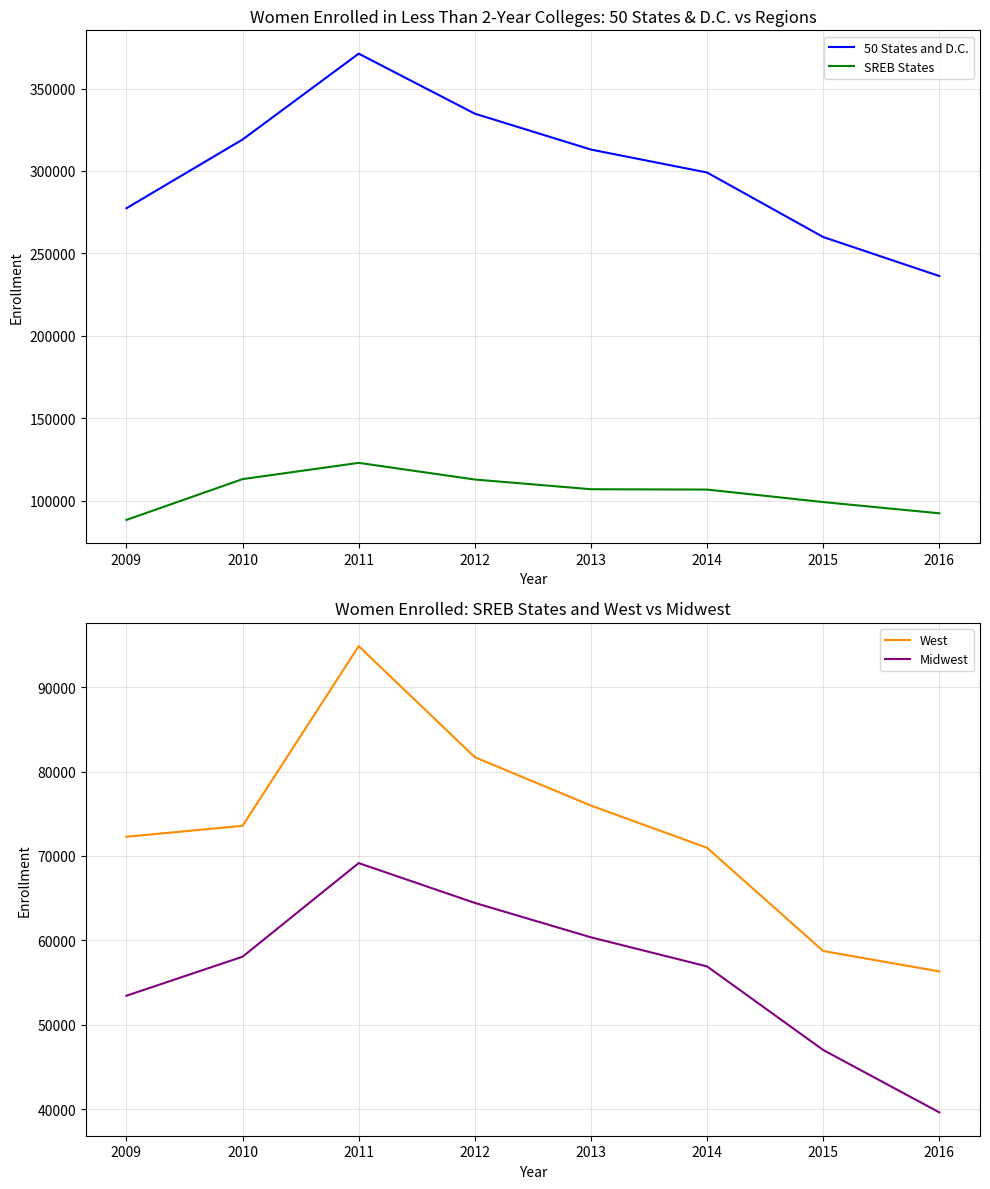

True or false: West has more than 1 interior local peaks.

False